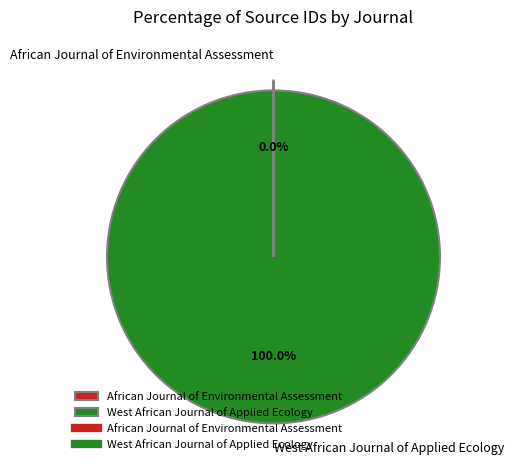

To the nearest percent, what portion does West African Journal of Applied Ecology represent?

100%